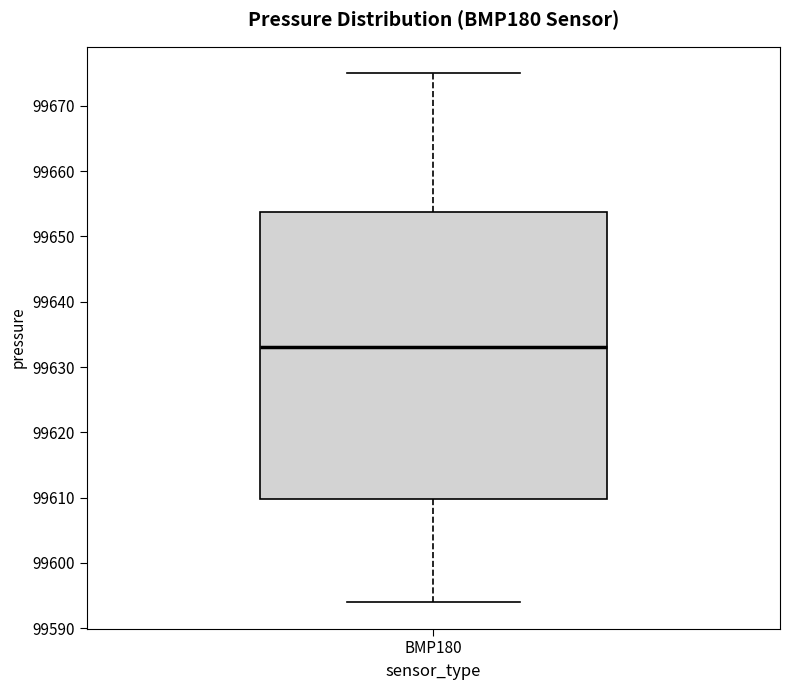

Transcribe this box plot: give where the median line is, the range the box spans, and where the two whiskers end, as read against the y-axis. The values are not printed on the chart, so give them approximately, as read against the axis.

median 99633, box 99610 to 99654, whiskers 99594 to 99675